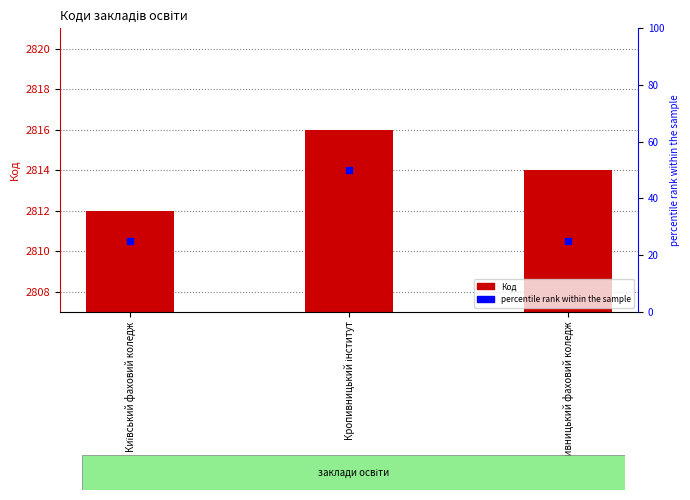

What are all the series names shown in the legend?

Код, percentile rank within the sample